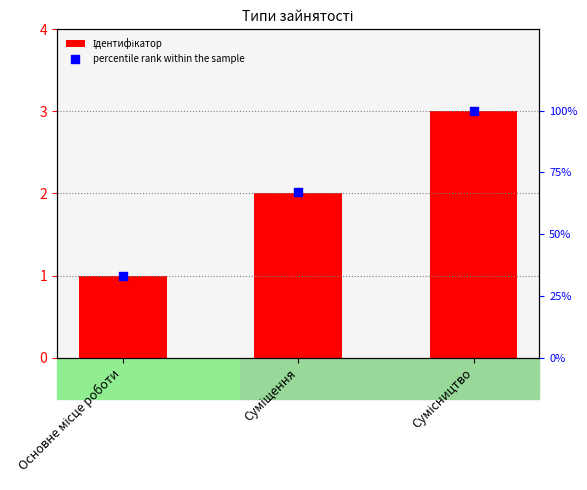

What is the total value across all series at Сумісництво?

103